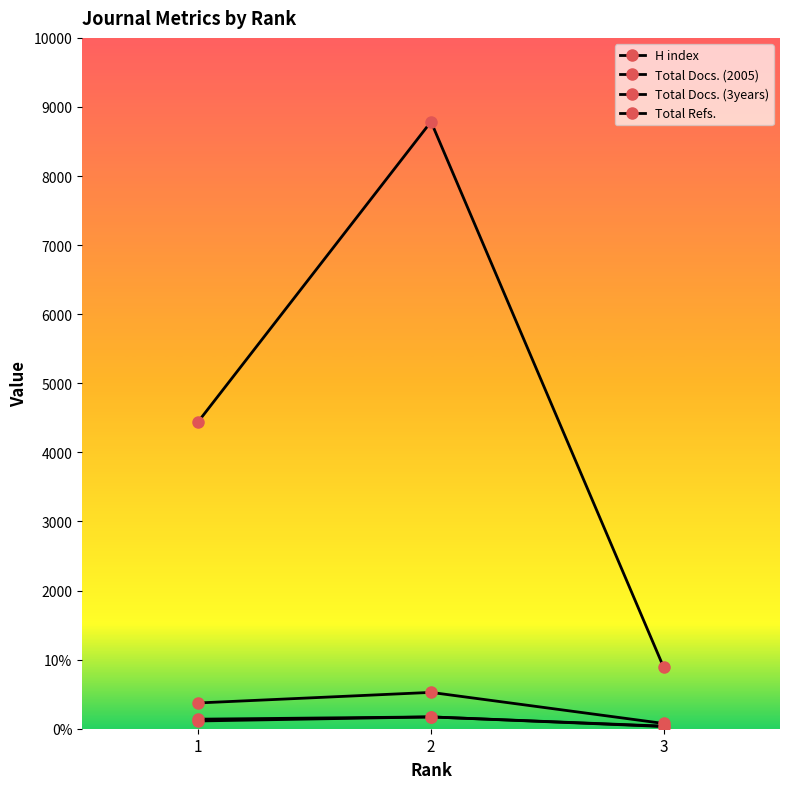

Does the chart have visible grid lines?

No